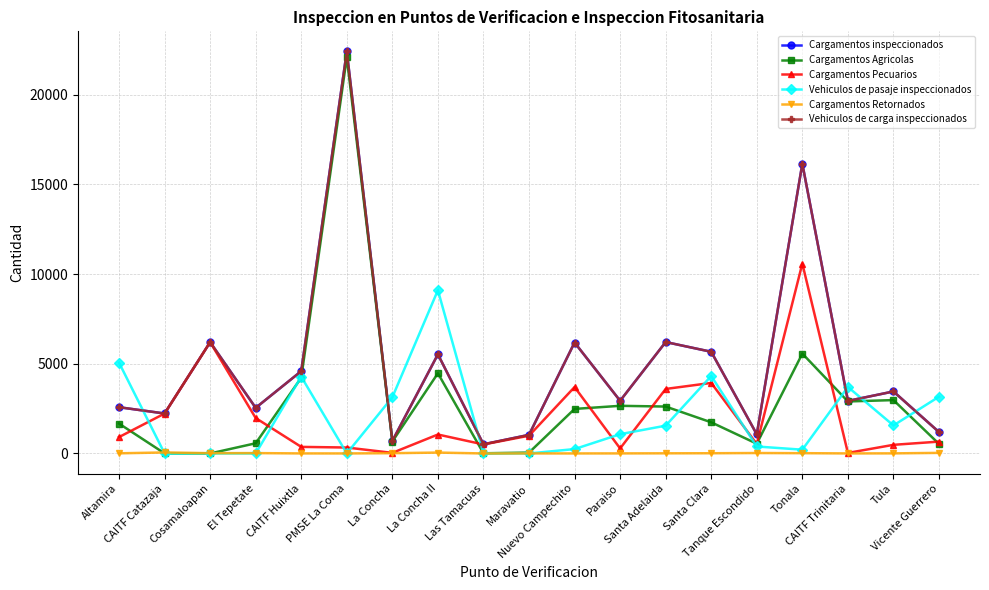

What is the total value across all series at Las Tamacuas?

1533